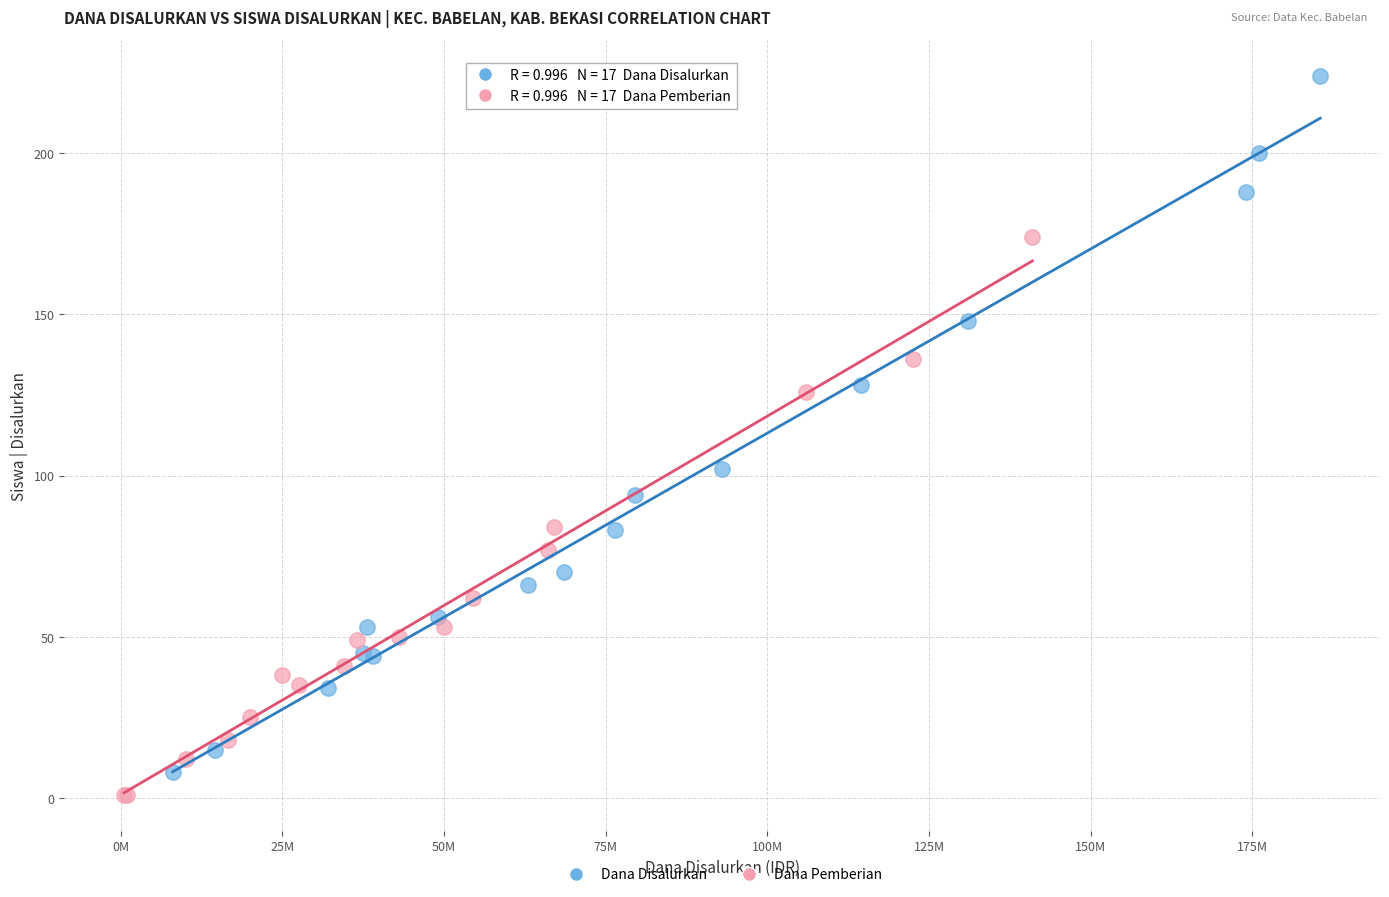

Which series has the largest Y range (max minus min)?

Dana Disalurkan